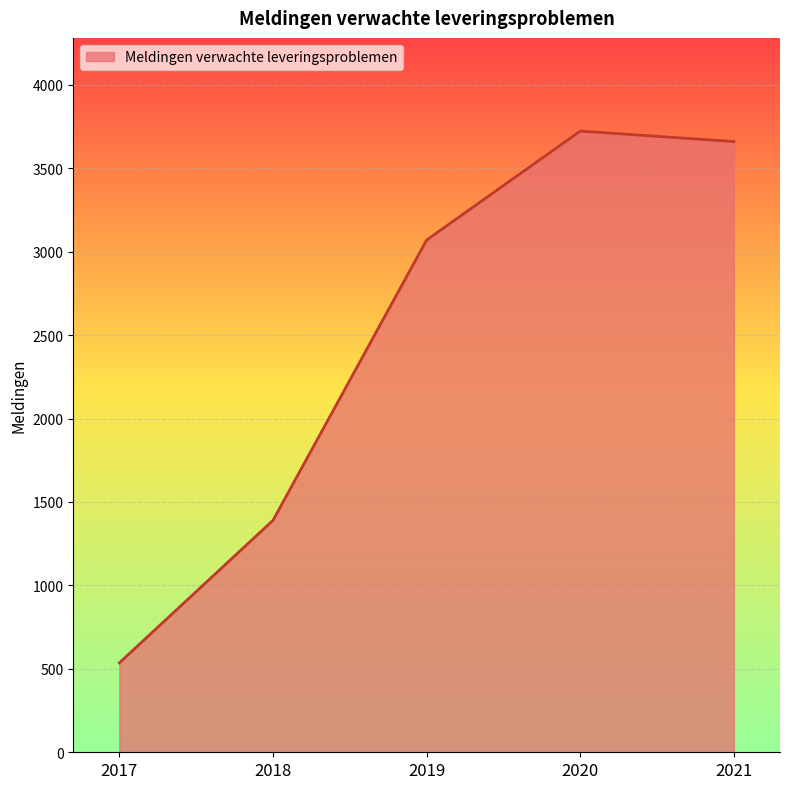

Reading left to right, what are all the values shown in this chart?

2017=536	2018=1390	2019=3070	2020=3723	2021=3660